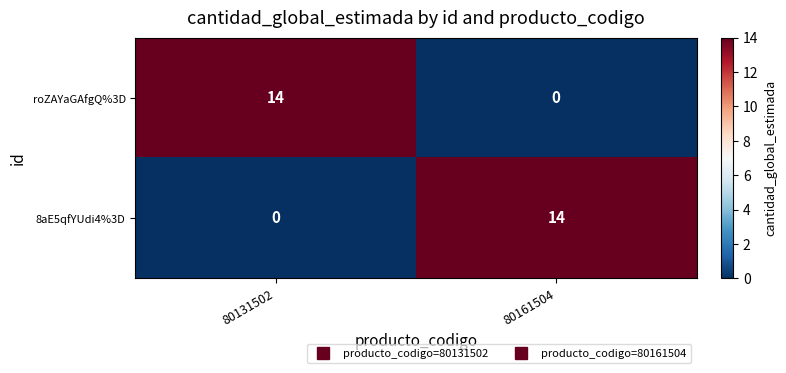

How many series are shown in this chart?

2